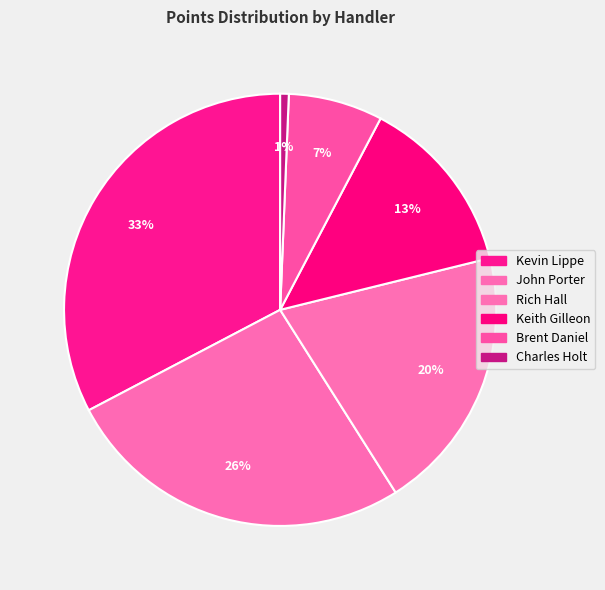

Do Brent Daniel and Keith Gilleon together represent more than half of the pie?

No